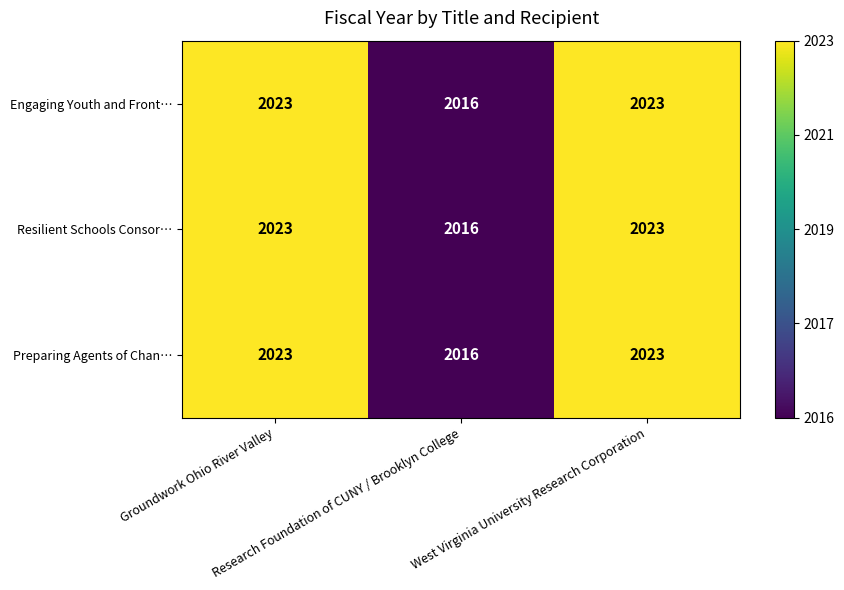

What is the difference between the maximum and minimum values in the Resilient Schools Consor… series?

7